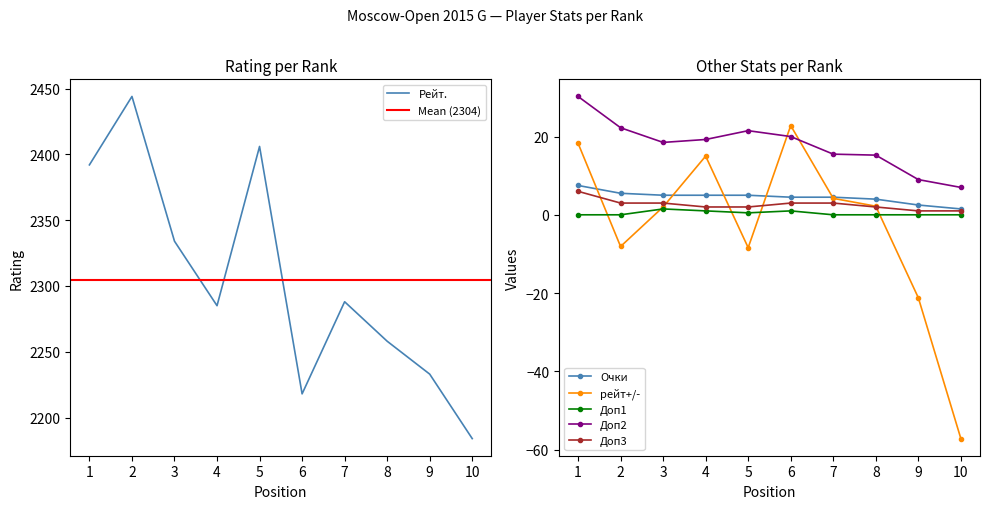

What is the total value across all series at 6?

2269.3